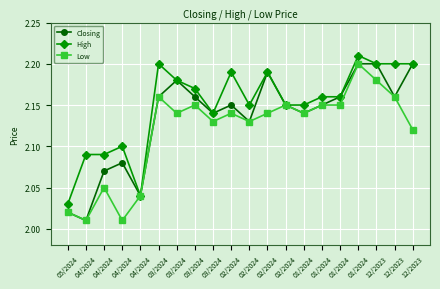

How many lines are shown in the chart?

3